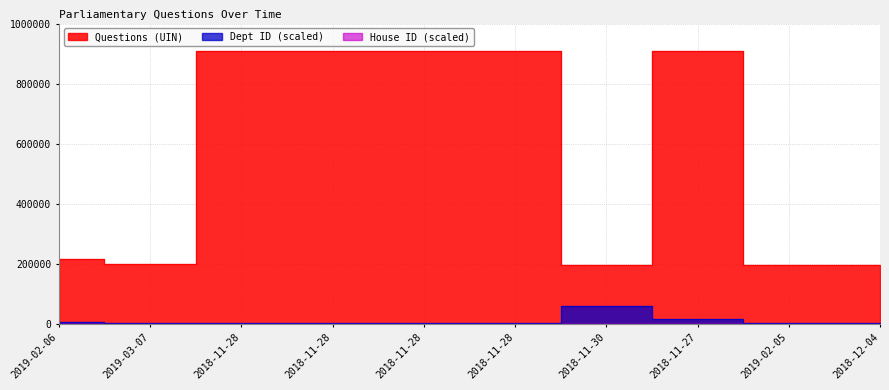

At which category is the sum across all series the highest?

2018-11-27